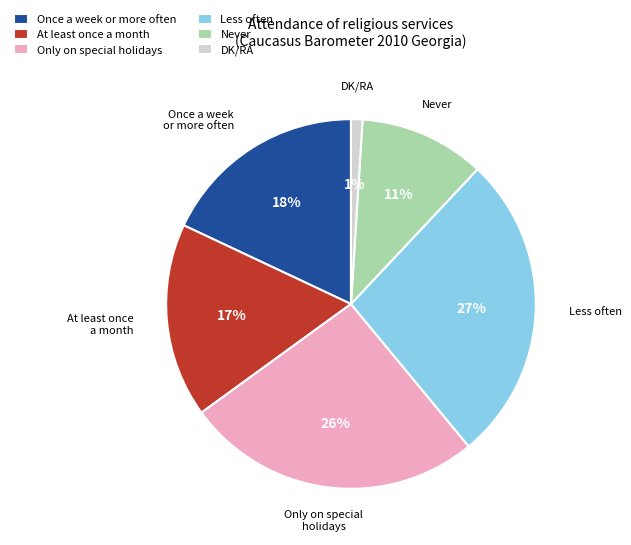

Rank the categories by value from highest to lowest.

Less often, Only on special holidays, Once a week or more often, At least once a month, Never, DK/RA